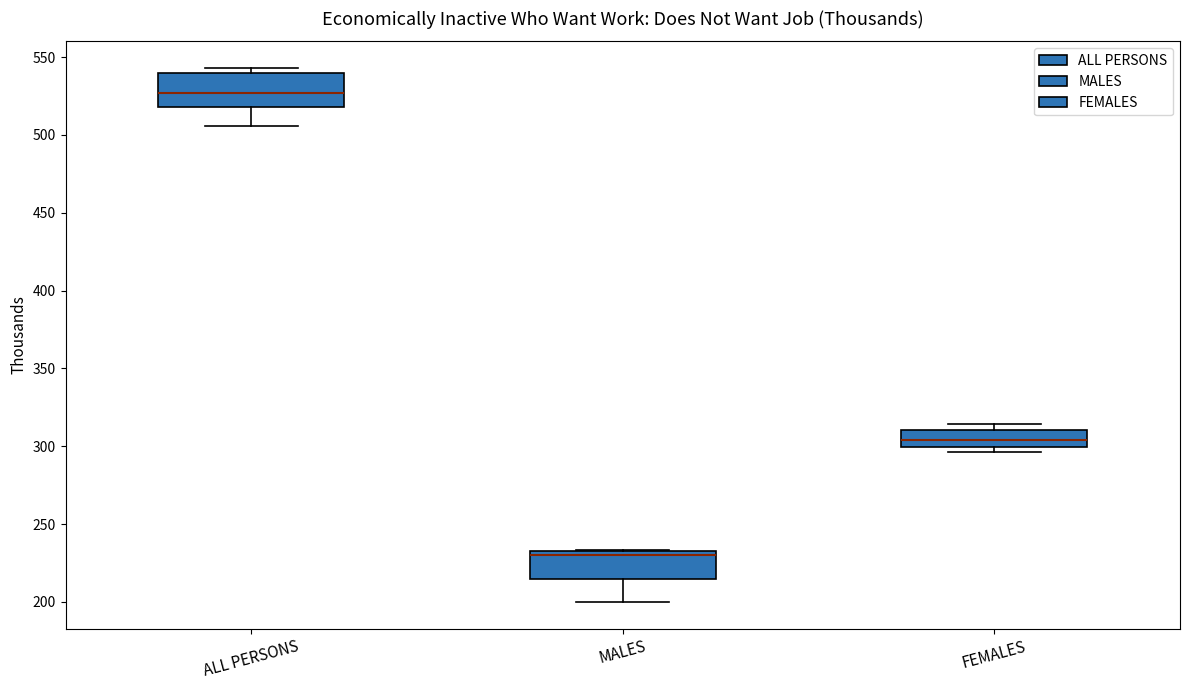

Which box's median line is the highest?

ALL PERSONS